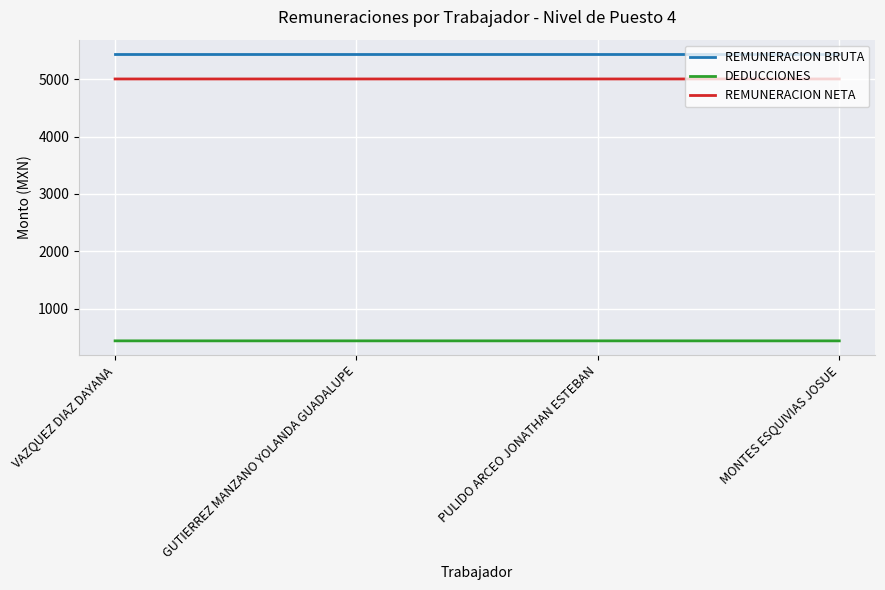

True or false: REMUNERACION BRUTA and REMUNERACION NETA intersect in this chart.

False